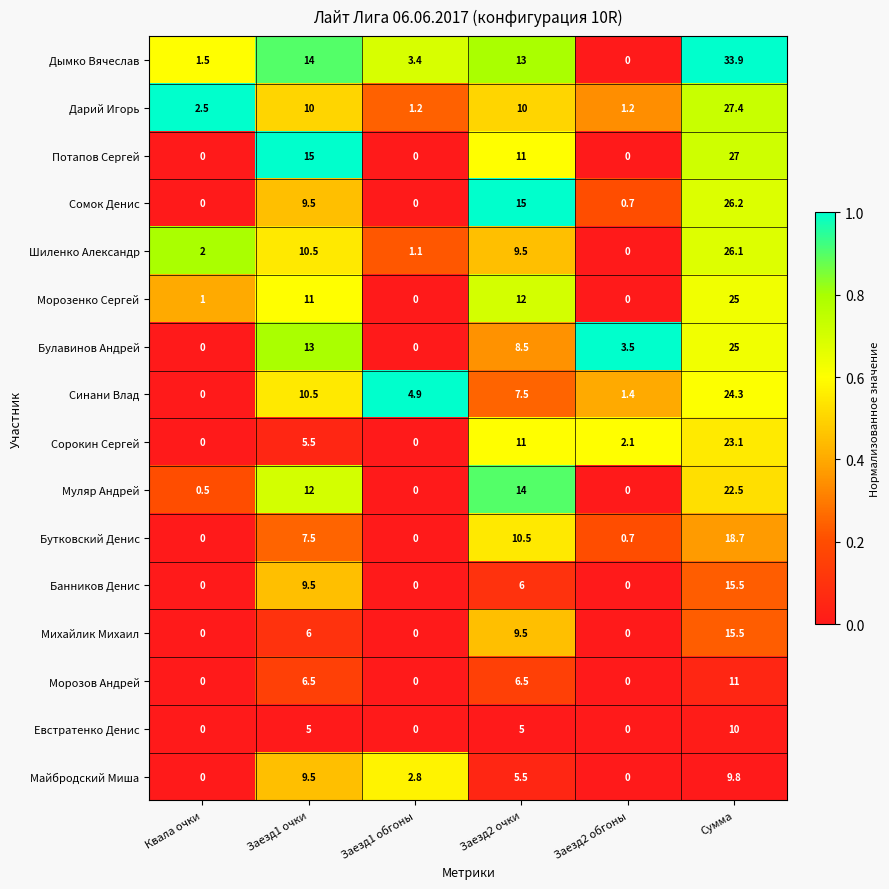

Which series has the largest total across all categories?

Дымко Вячеслав